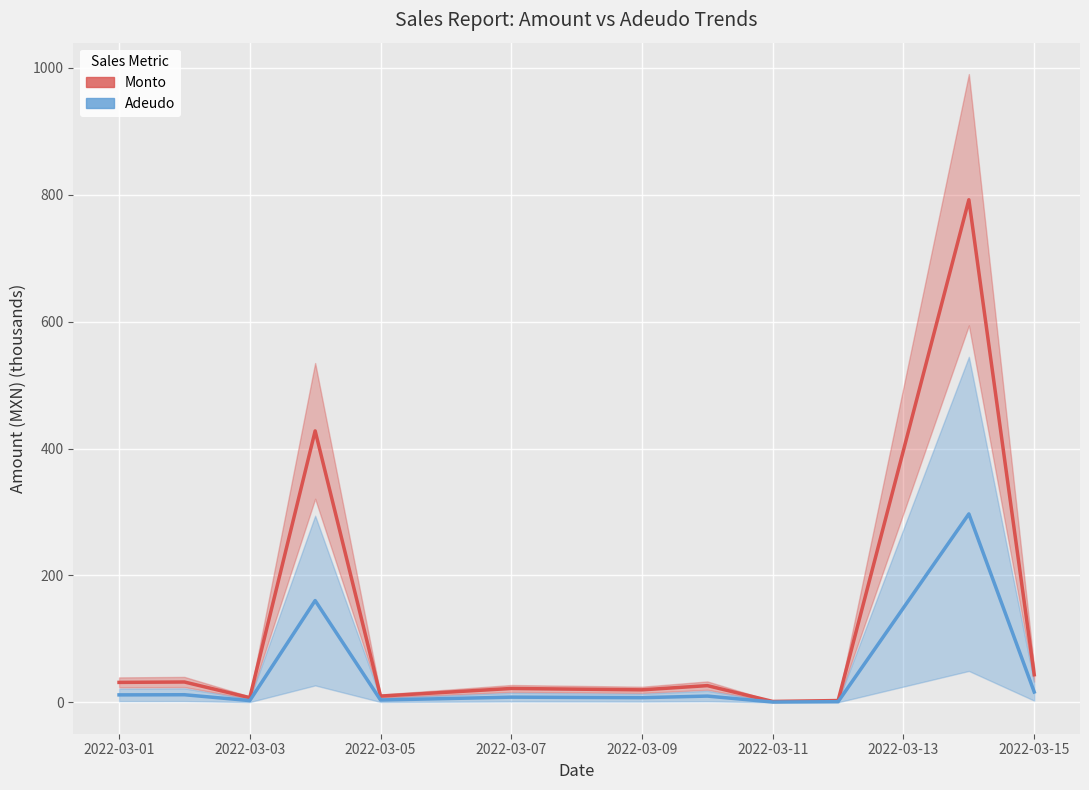

Which series has the widest spread of values?

Monto